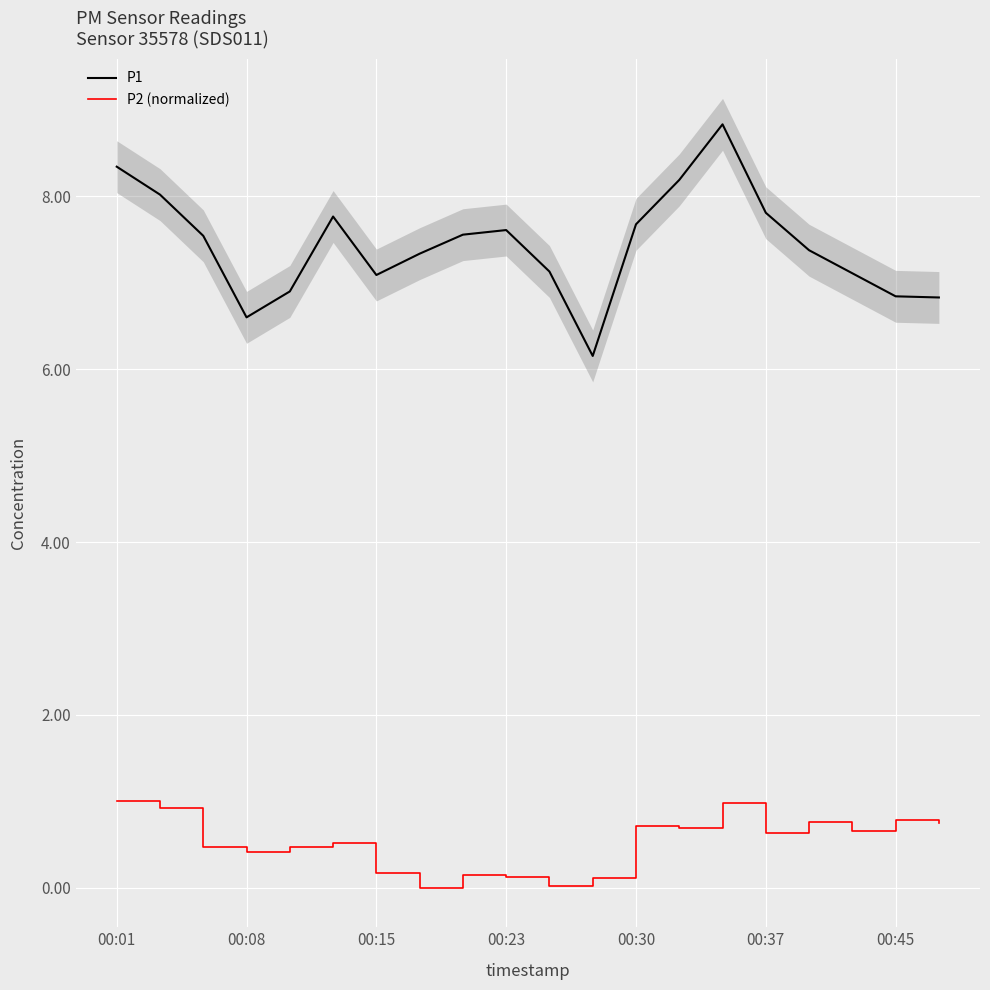

True or false: P2 (normalized) and P1 cross at least once.

False